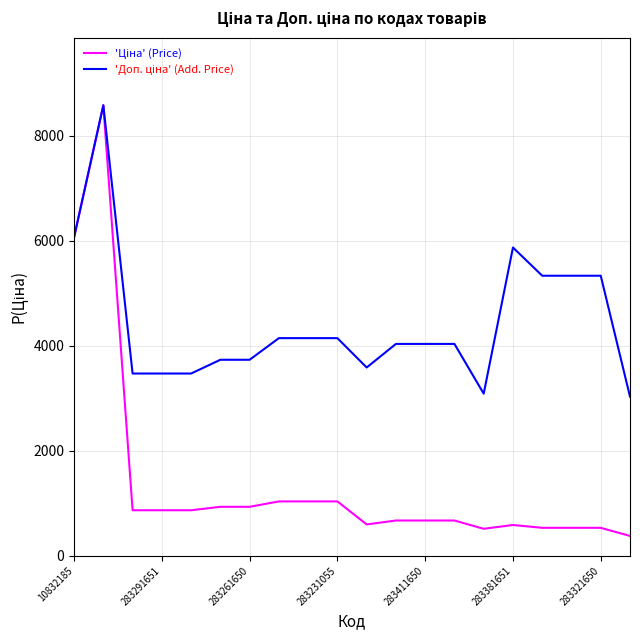

What is the maximum value shown in the chart?

8581.1